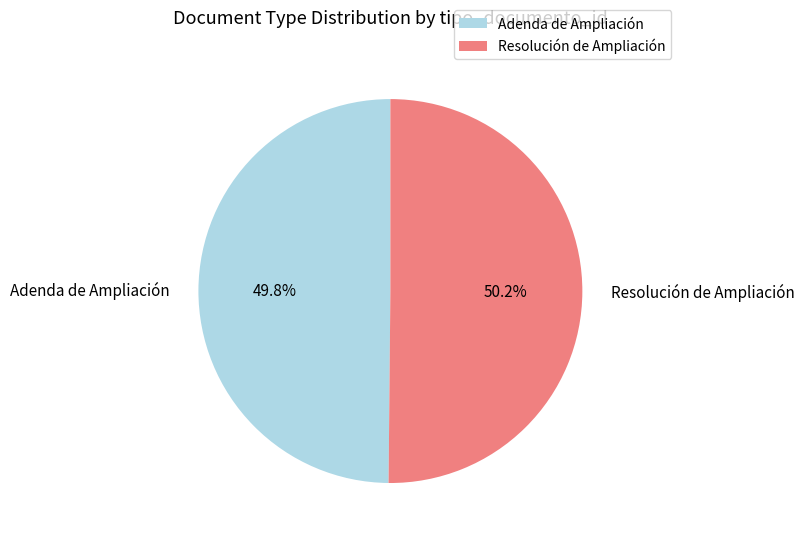

True or false: Adenda de Ampliación accounts for 50% of the total.

True